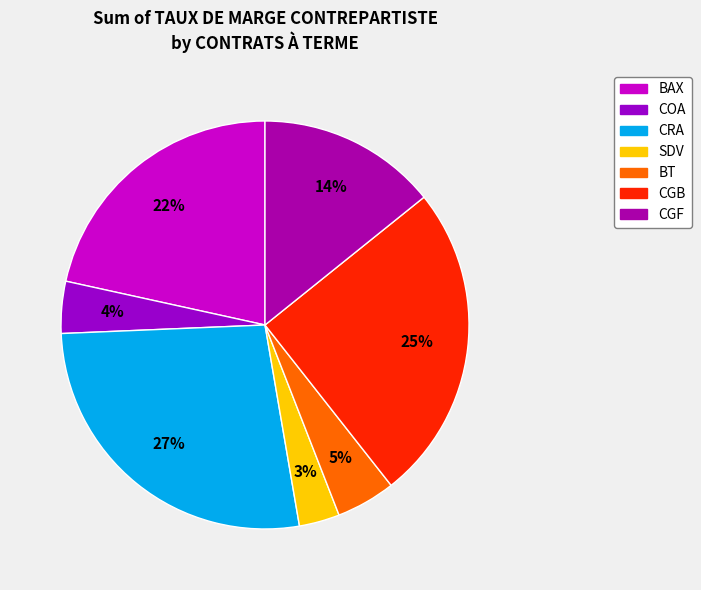

Combined, do BT and BAX account for over 50%?

No